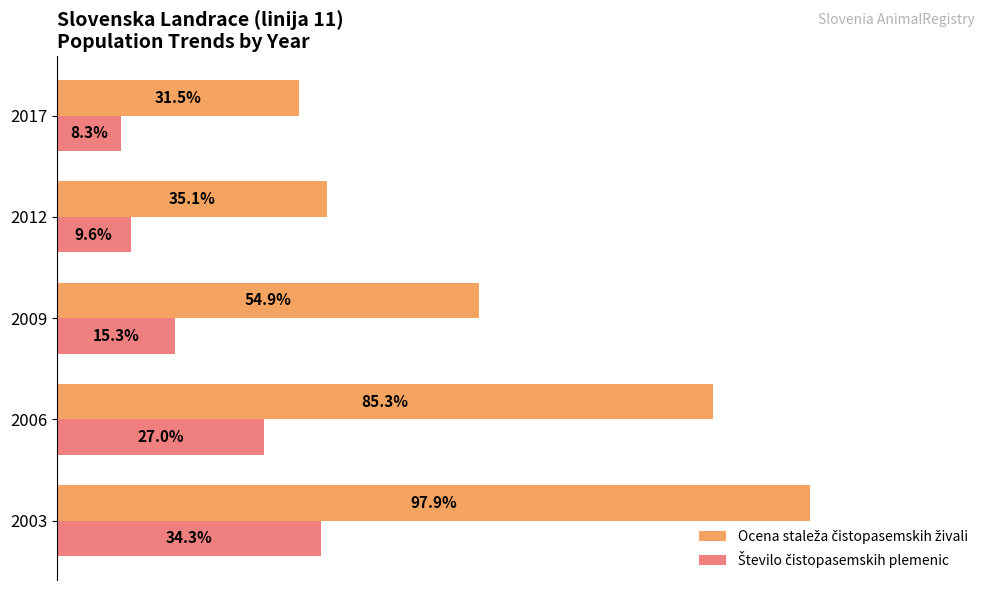

What is the value of the Ocena staleža čistopasemskih živali bar at the 1st from the left?

97.9